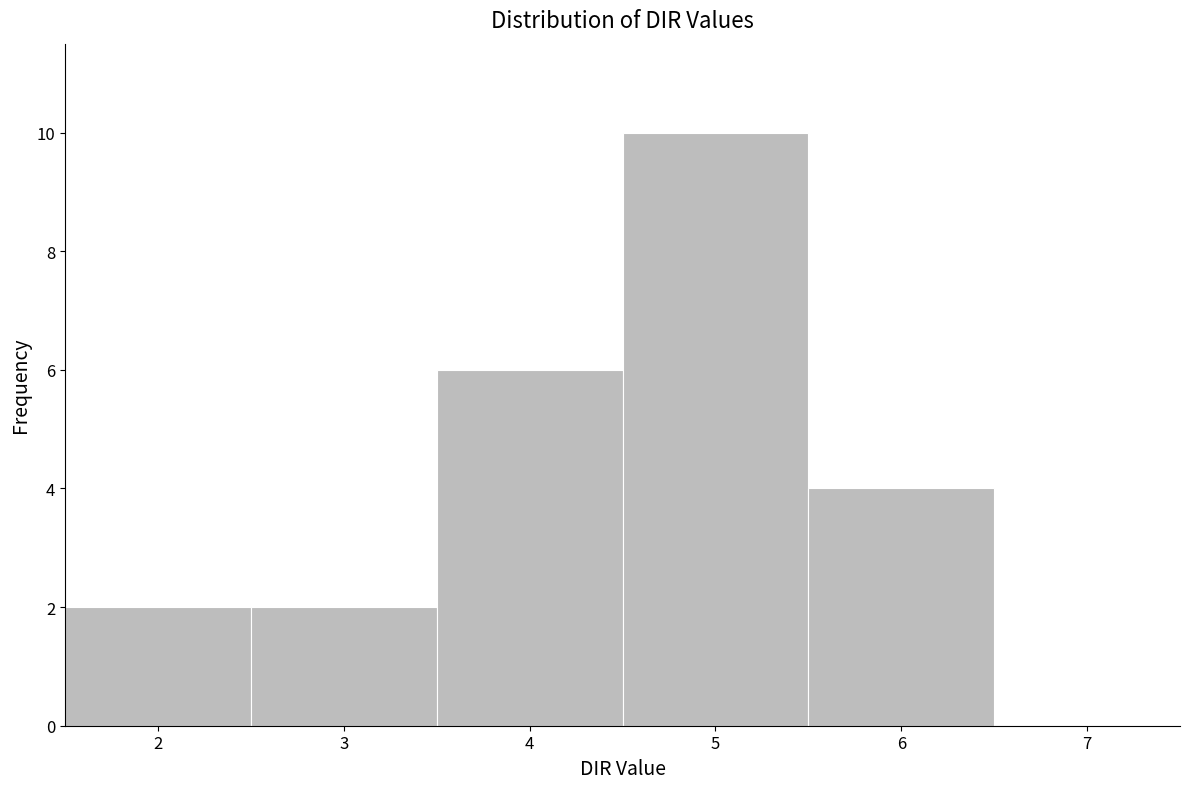

Reading left to right, list every bar in this chart as the range it spans on the x-axis followed by its height. The values are not printed on the chart, so give them approximately, as read against the axis.

1.5 to 2.5: 2
2.5 to 3.5: 2
3.5 to 4.5: 6
4.5 to 5.5: 10
5.5 to 6.5: 4